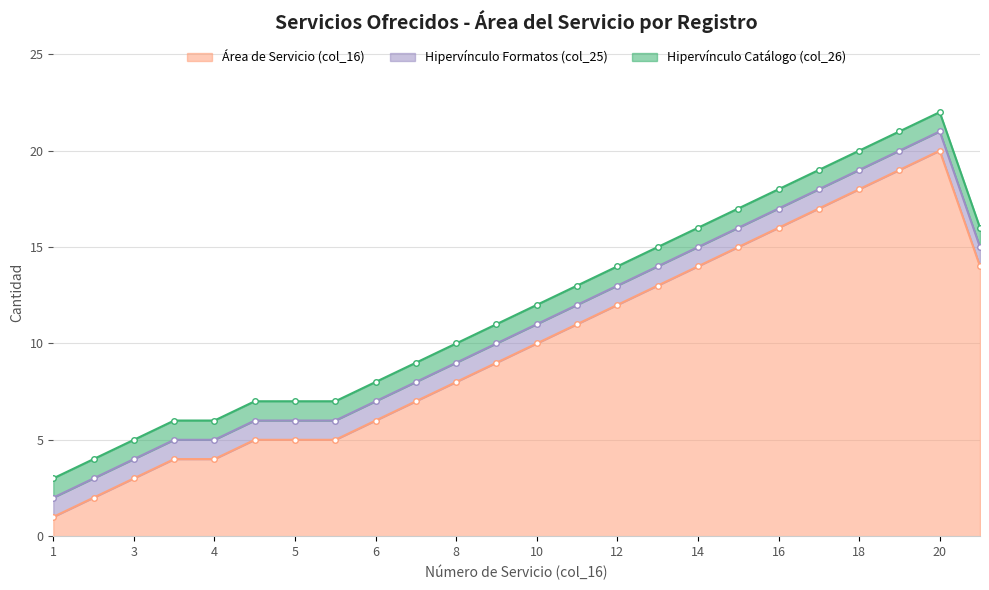

True or false: Hipervínculo Formatos has a value of 1 at 8.

True